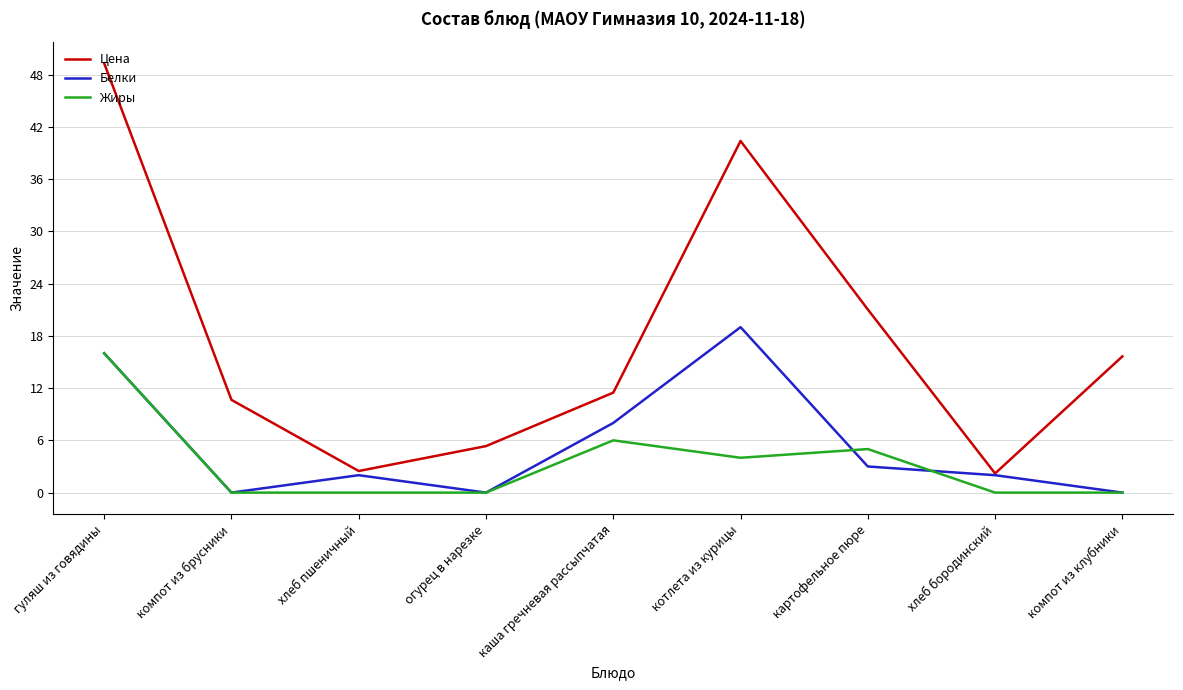

What position from the left is компот из клубники?

9